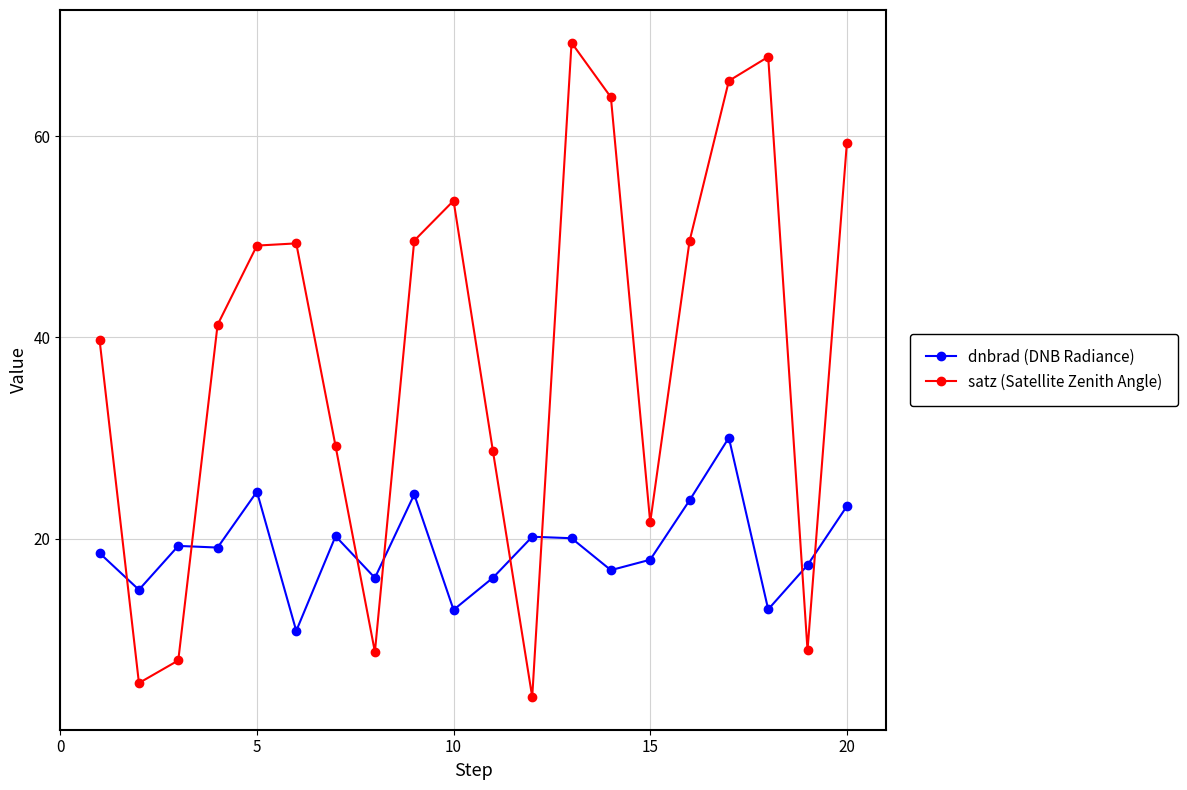

Which series has the largest total across all categories?

satz (Satellite Zenith Angle)